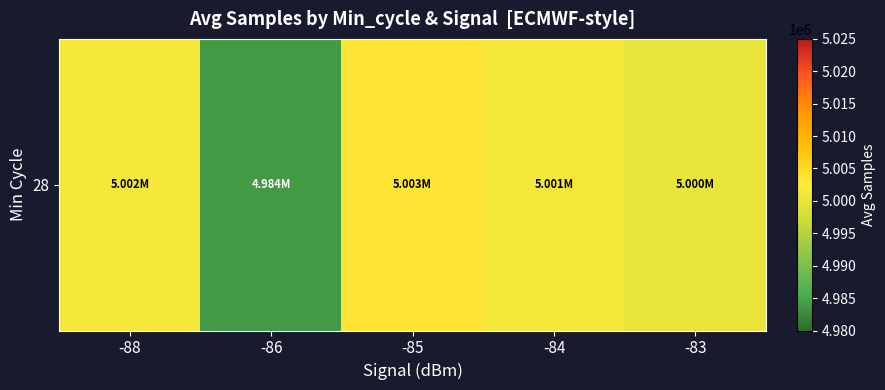

Reading right to left, transcribe all the data shown in this chart.

-83=5000013.0	-84=5001410.7	-85=5003326.6	-86=4983888.0	-88=5001524.0